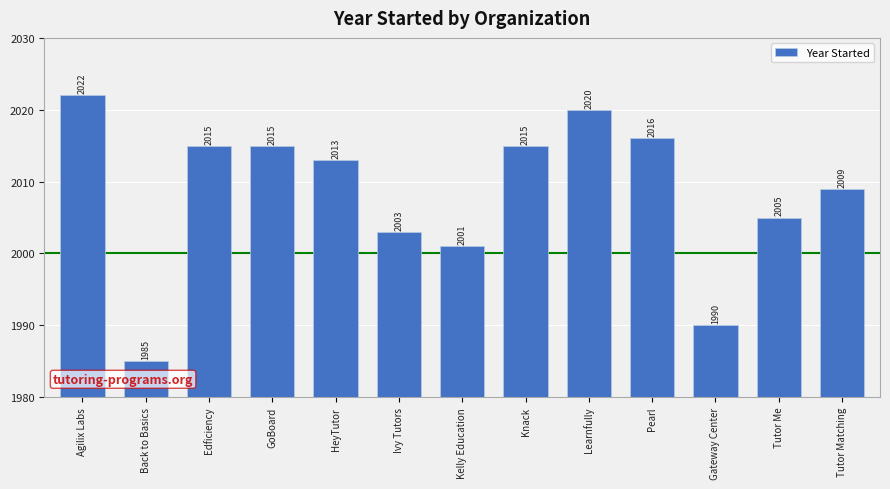

What position from the left is Gateway Center?

11